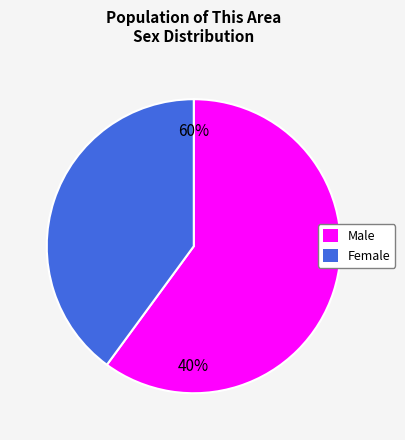

To the nearest percent, what is the combined percentage of Female and Male?

100%